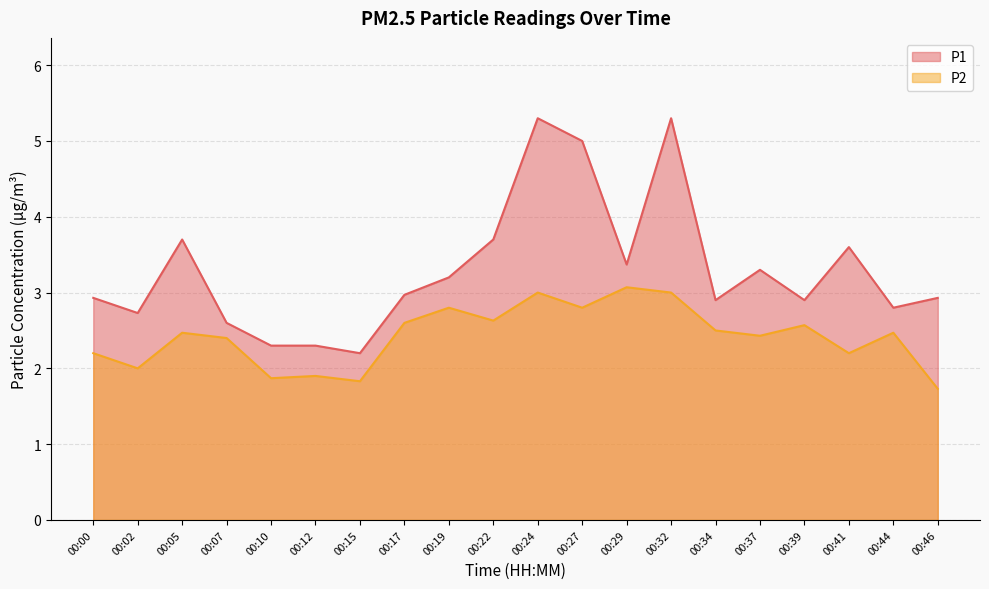

True or false: P2 and P1 intersect in this chart.

False